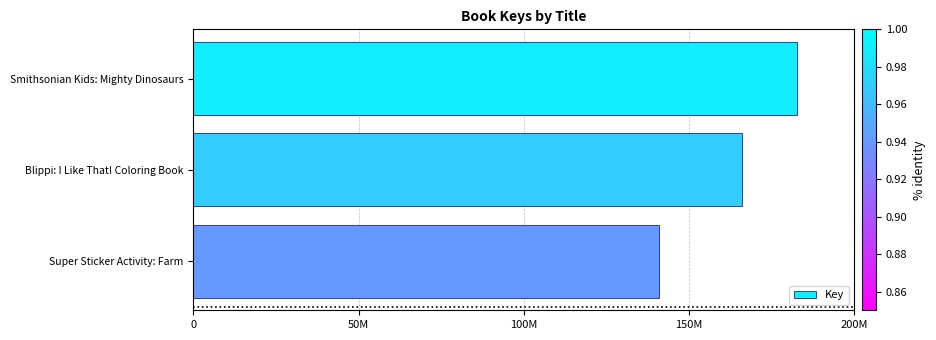

How many values are below 166186526?

1